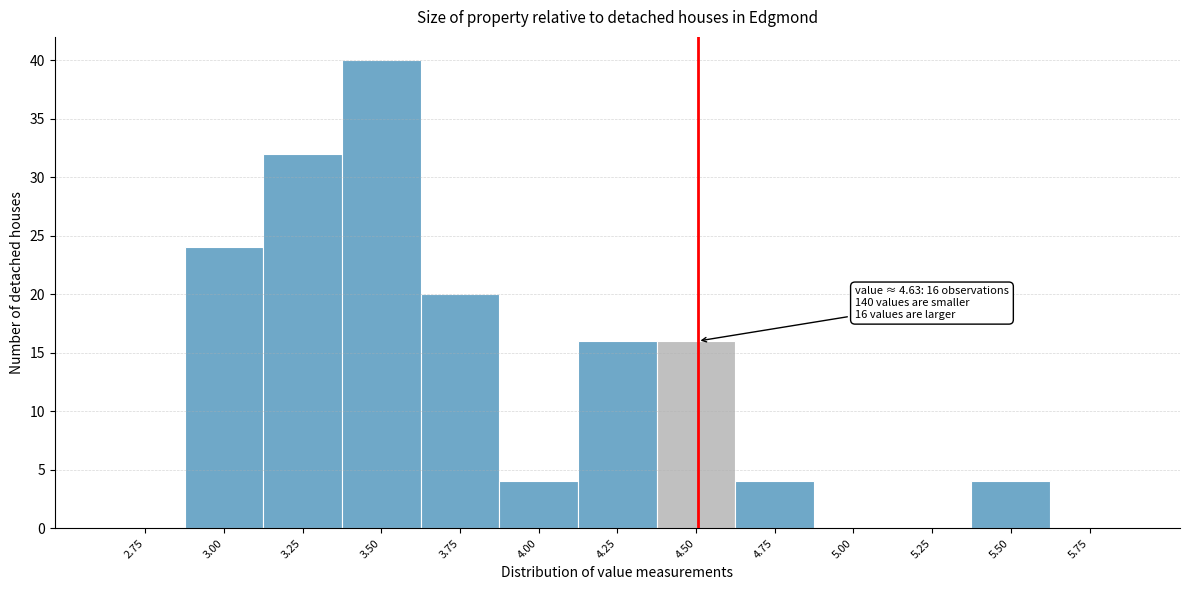

Reading right to left, extract all data points from this chart.

5.75=0	5.50=4	5.25=0	5.00=0	4.75=4	4.50=16	4.25=16	4.00=4	3.75=20	3.50=40	3.25=32	3.00=24	2.75=0